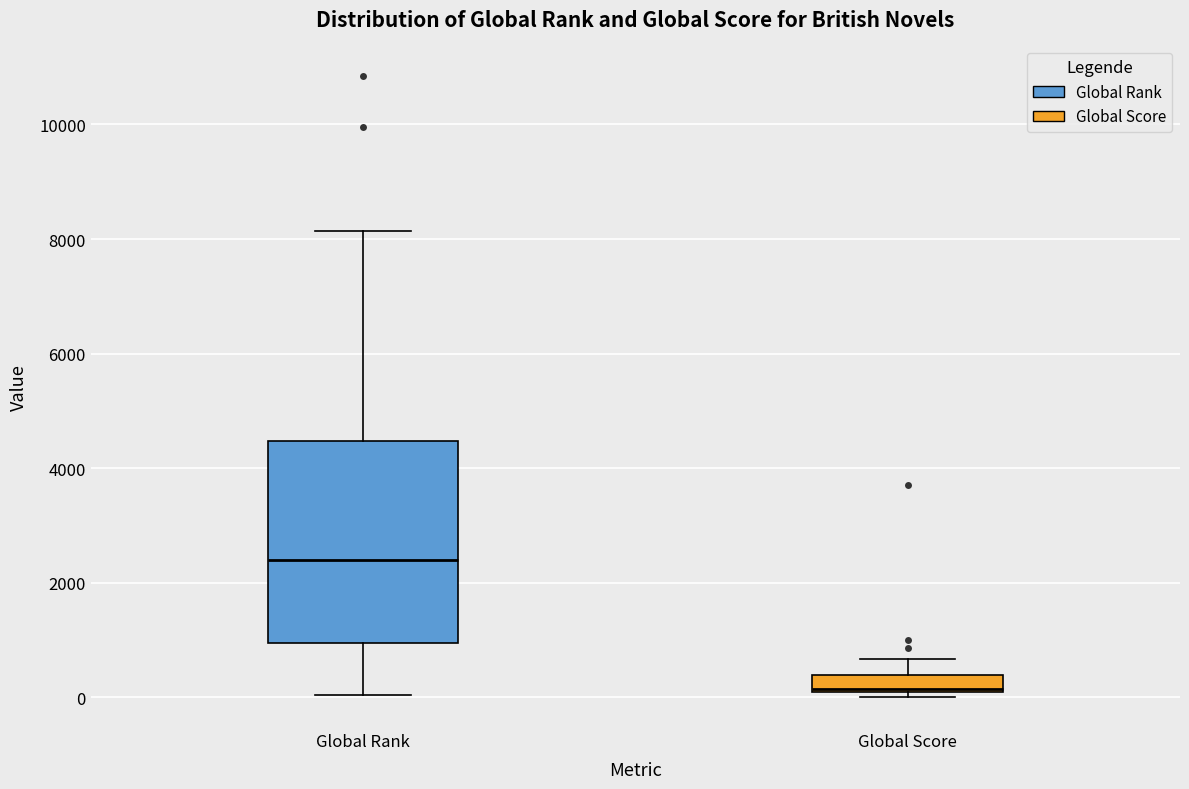

Comparing the boxes themselves (not the whiskers), which one is the tallest?

Global Rank